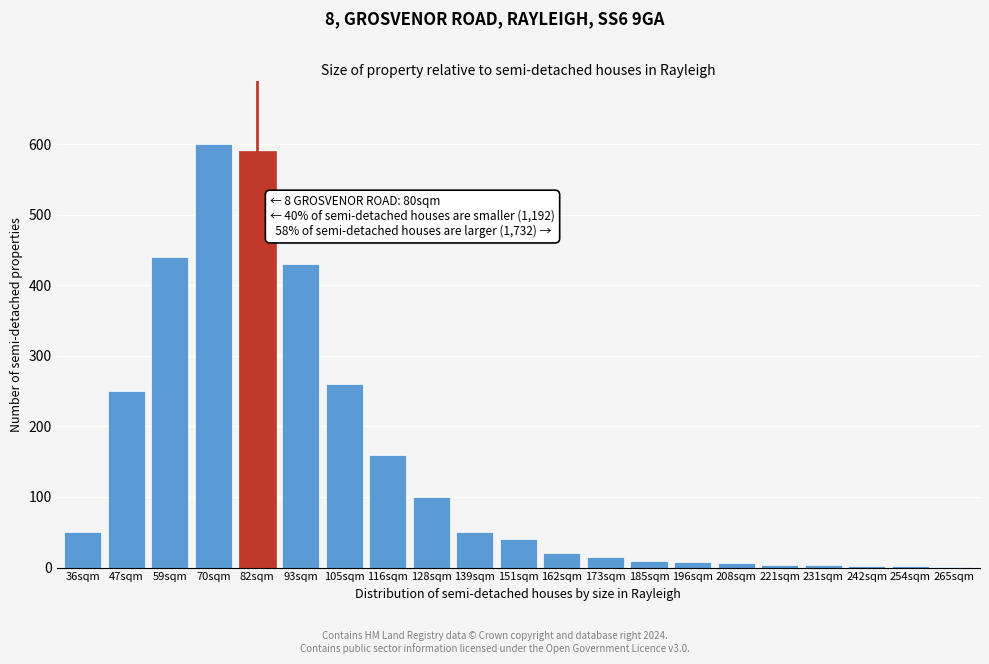

Between 70sqm and 47sqm, which is larger?

70sqm